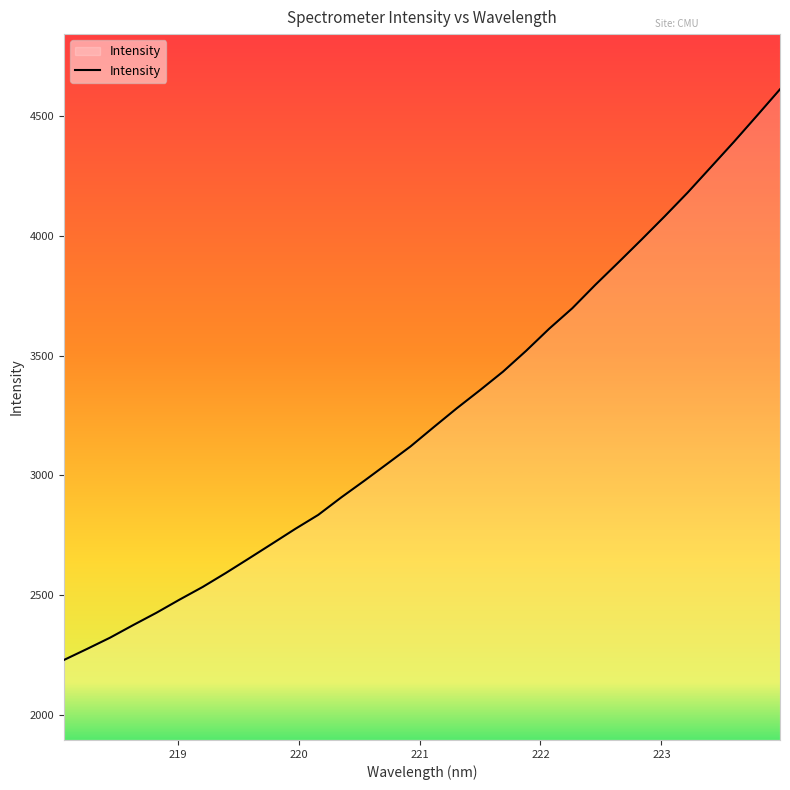

What is the maximum value shown in the chart?

4612.8